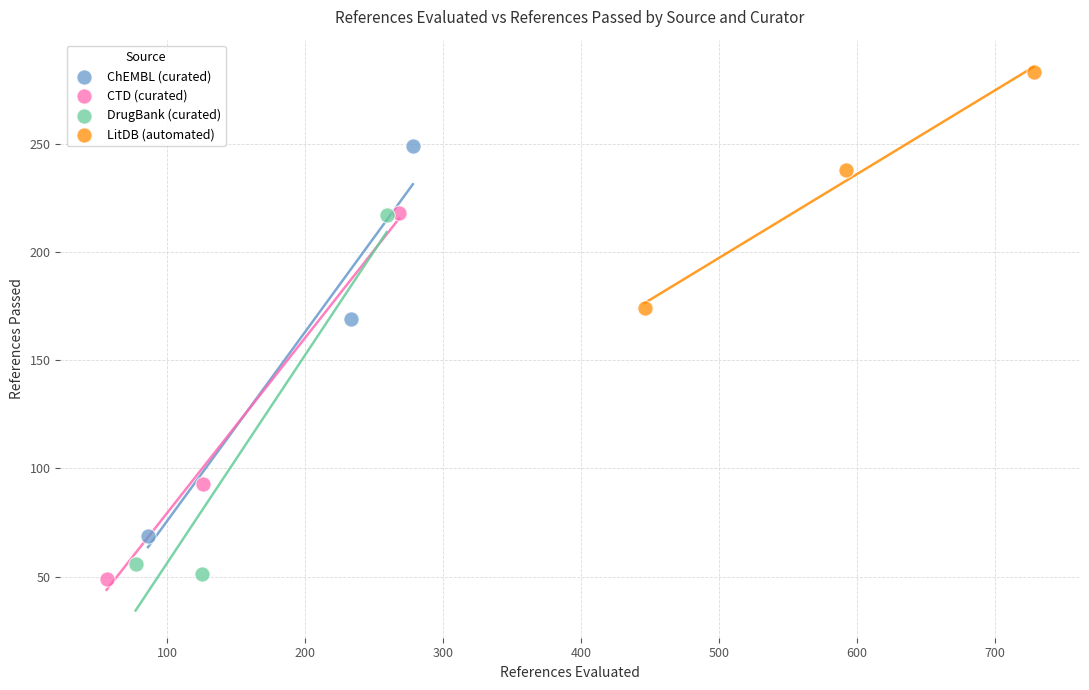

Which series has the largest Y range (max minus min)?

ChEMBL (curated)